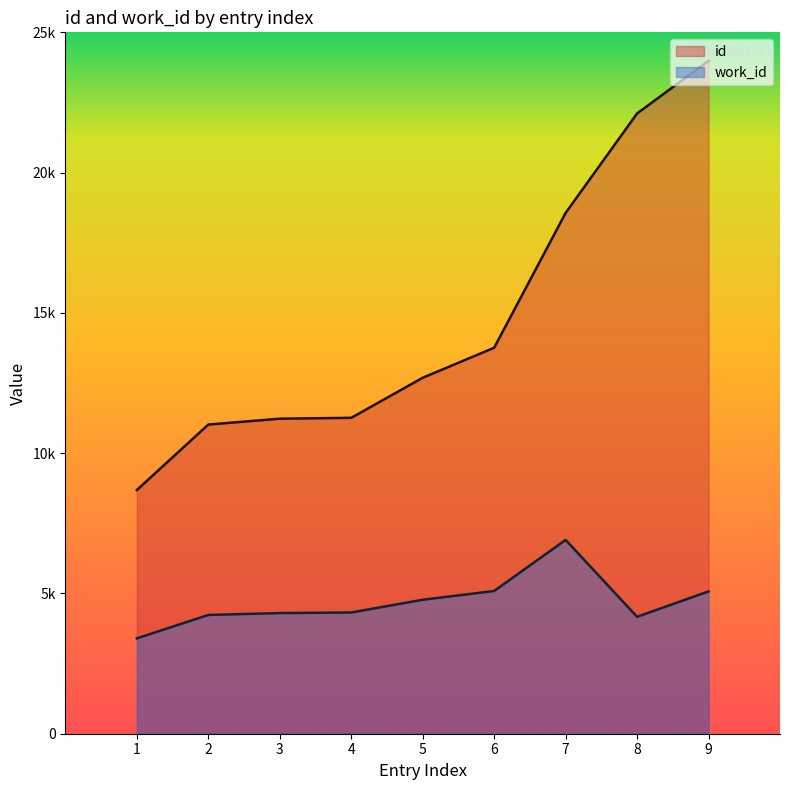

How many interior local valleys does the work_id series have?

1